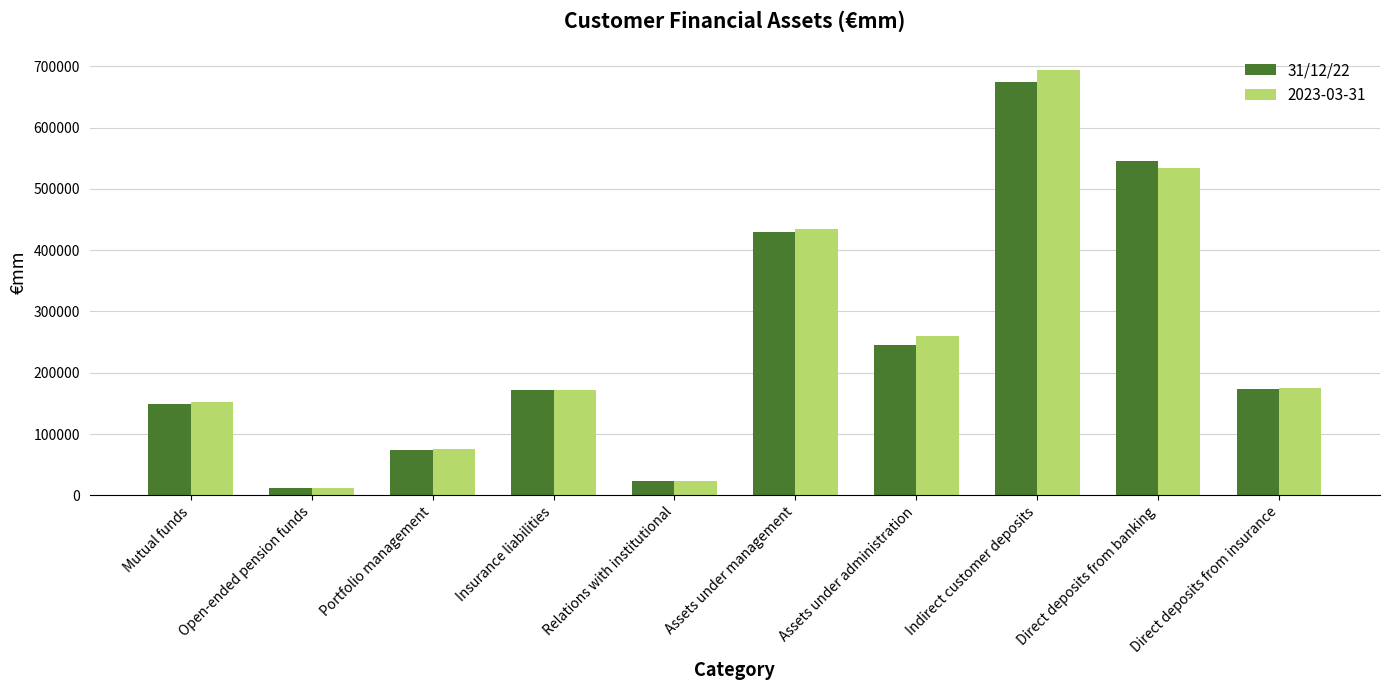

The value of 2023-03-31 at Portfolio management is 75349. True or false?

True